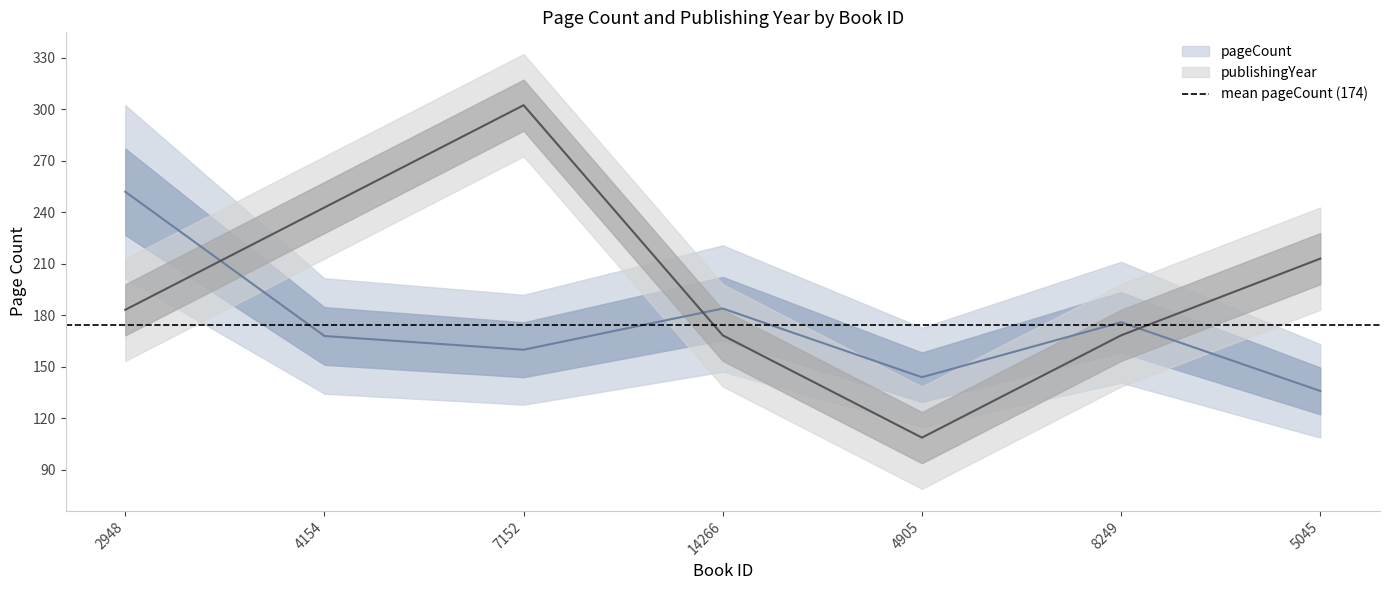

Is it true that pageCount equals 69.3 at 8249?

False